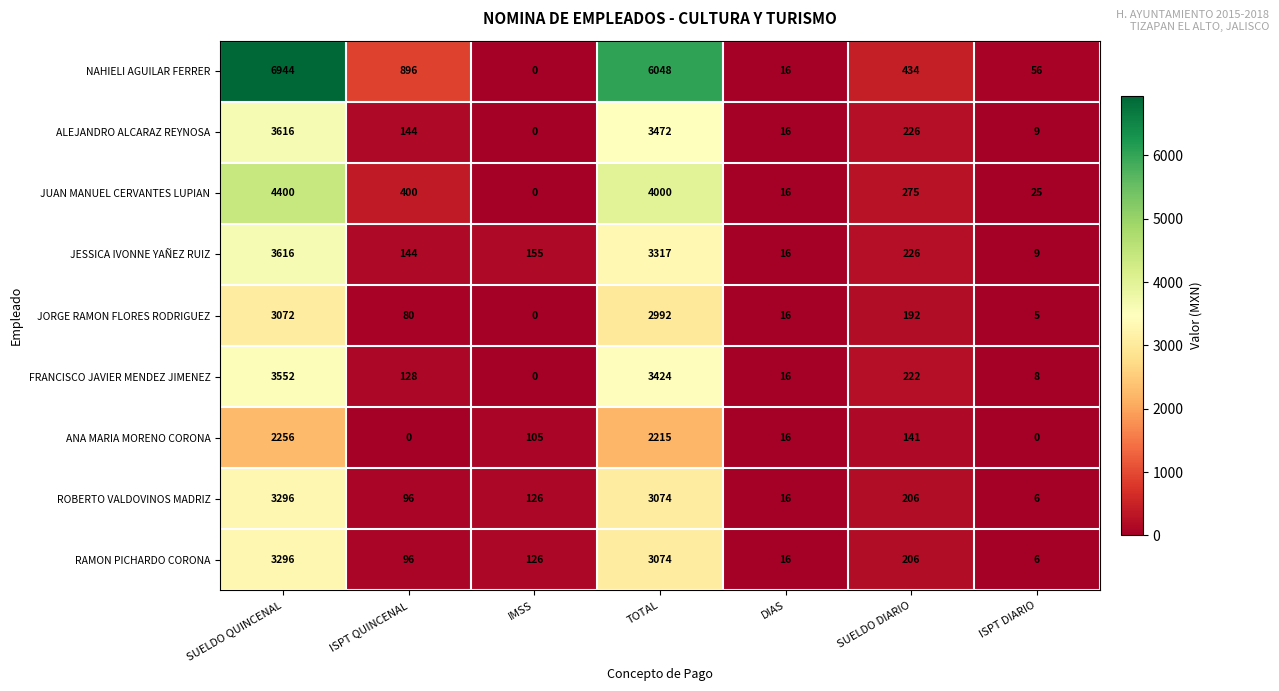

Is it true that ROBERTO VALDOVINOS MADRIZ equals 32 at IMSS?

False